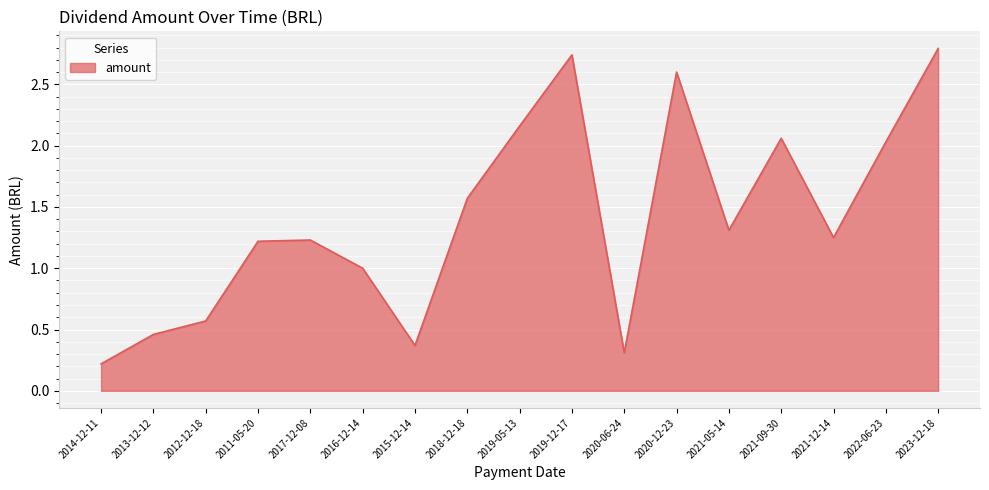

How many lines are shown in the chart?

1